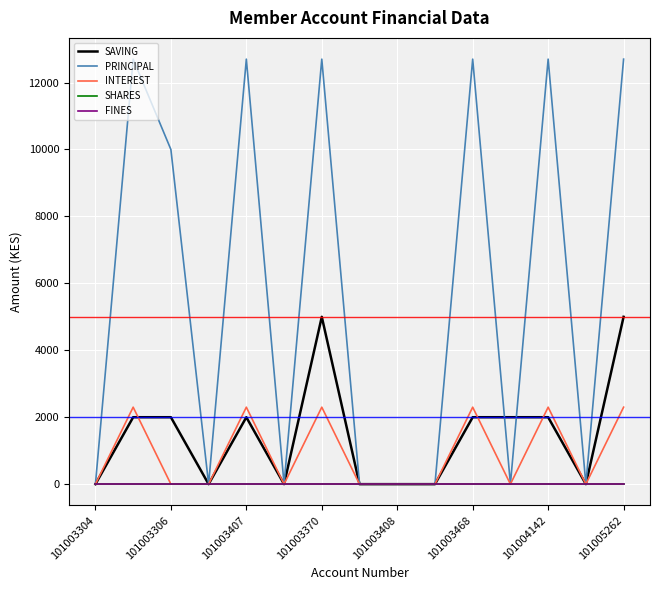

Does the chart have visible grid lines?

Yes